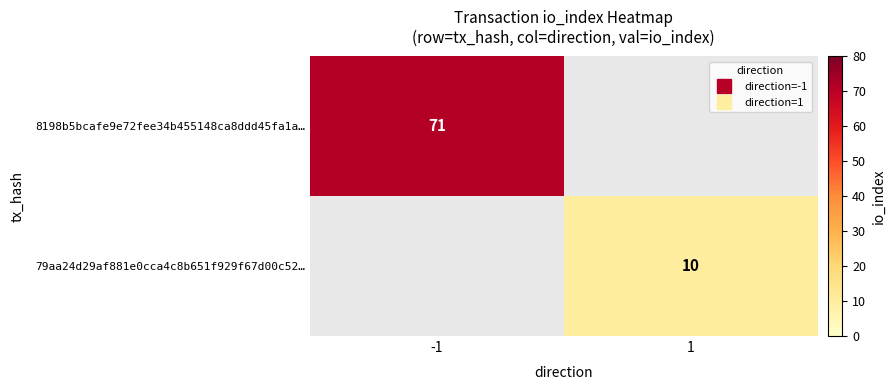

List the series in order of their overall mean, highest first.

8198b5bcafe9e72fee34b455148ca8ddd45fa1a…, 79aa24d29af881e0cca4c8b651f929f67d00c52…